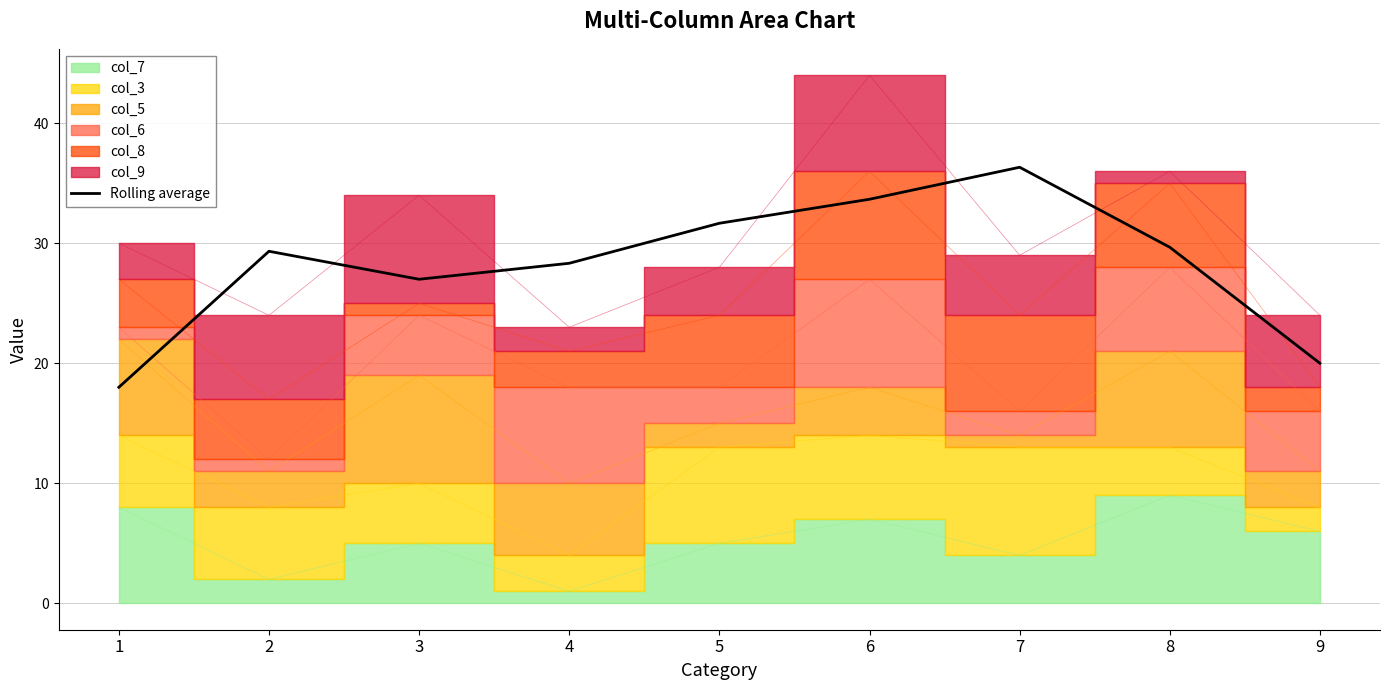

What is the sum of all values?

254.0